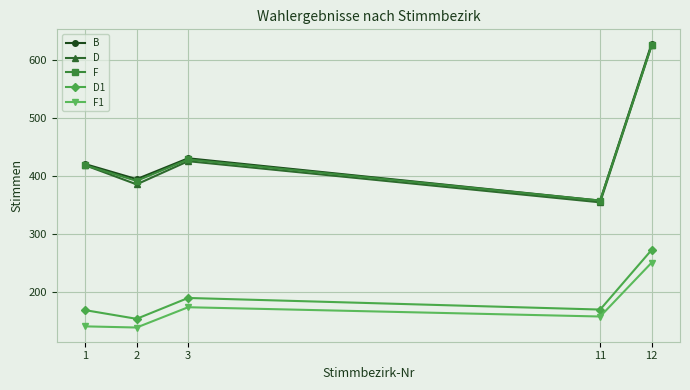

True or false: D1 and D intersect in this chart.

False